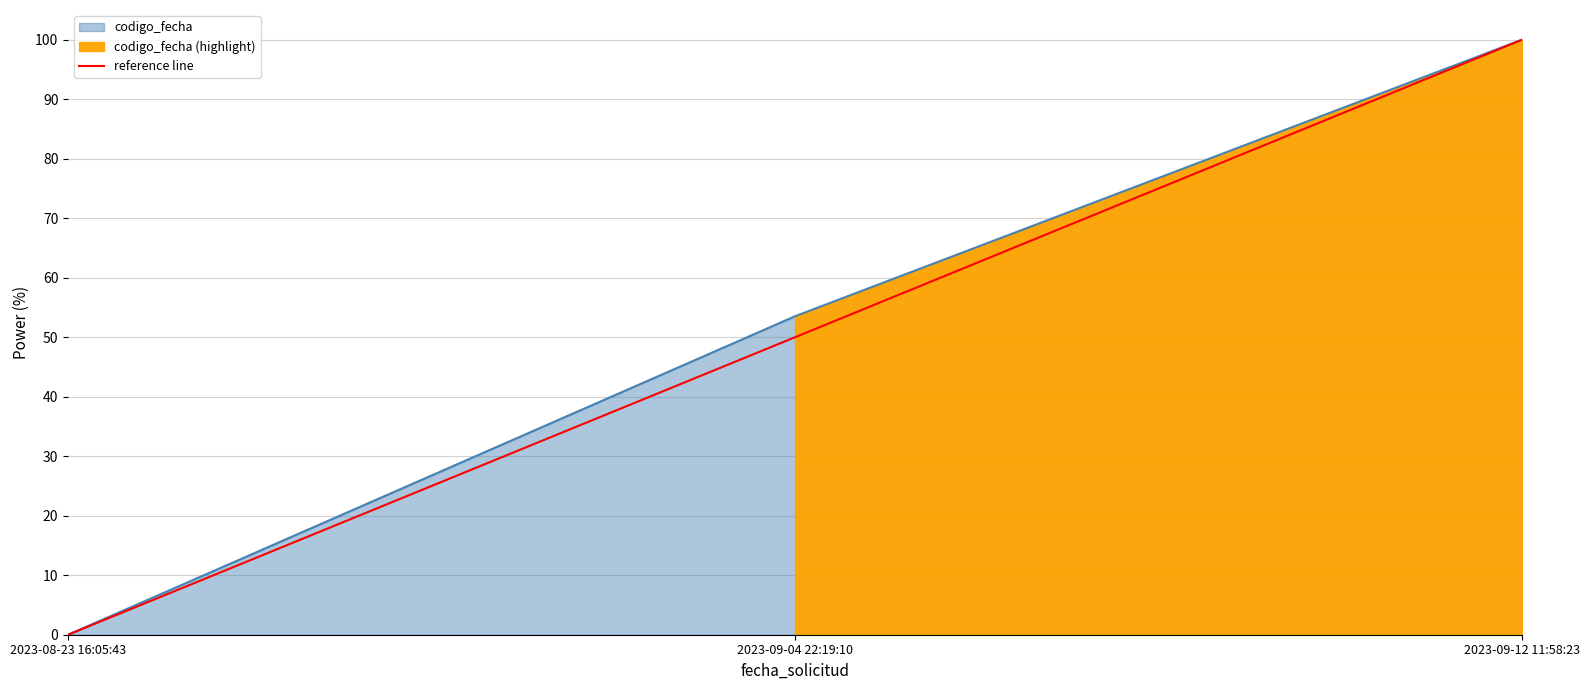

Which has a higher value, 2023-09-04 22:19:10 or 2023-09-12 11:58:23?

2023-09-12 11:58:23